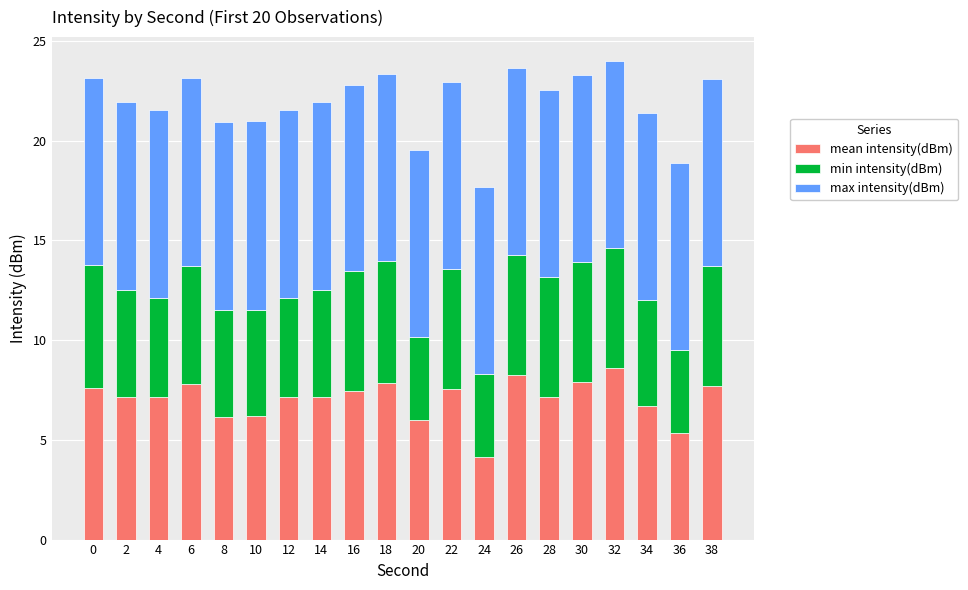

What is the lowest value of the mean intensity(dBm) series?

4.2